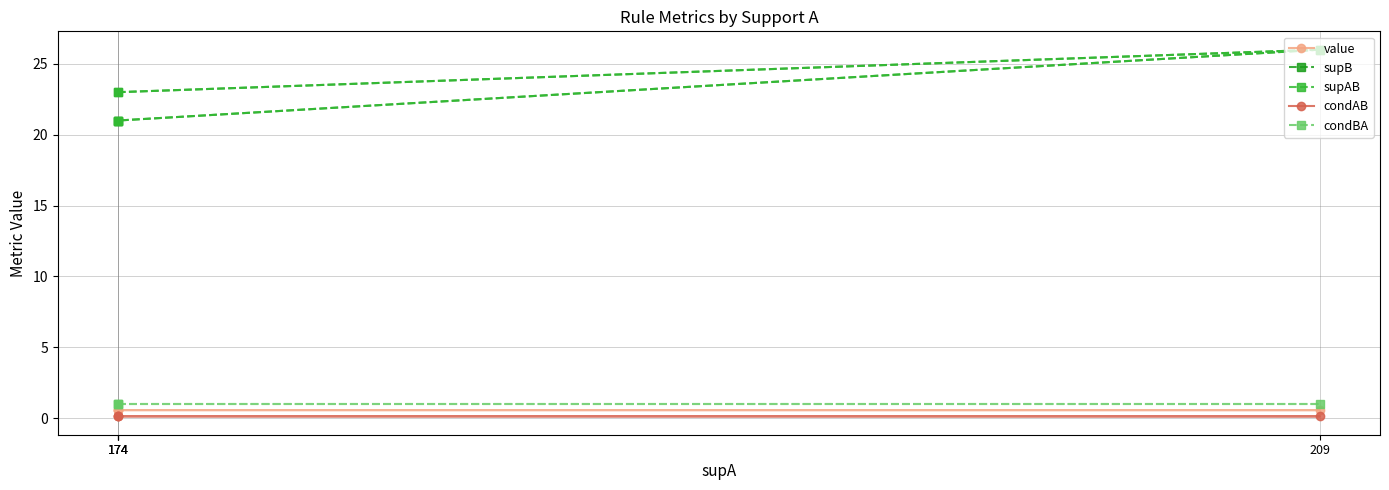

Between 209 and 174, which series saw the biggest shift?

supB